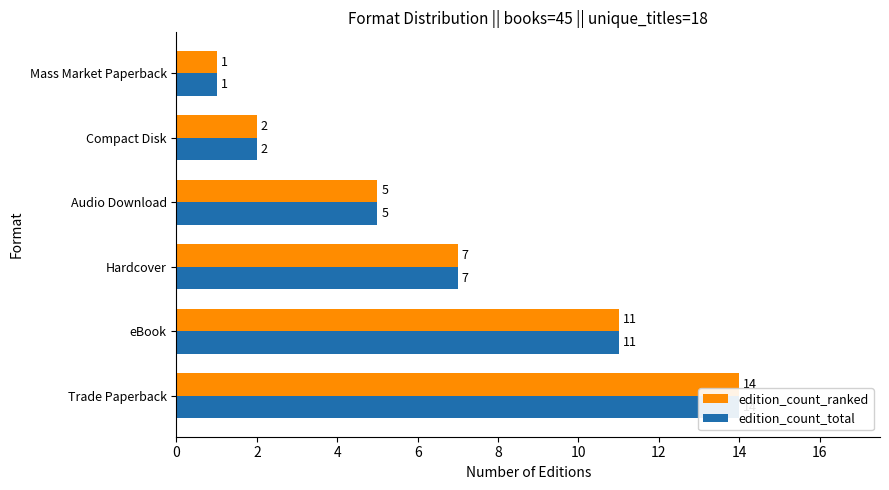

Which series has the largest range (max minus min)?

edition_count_ranked